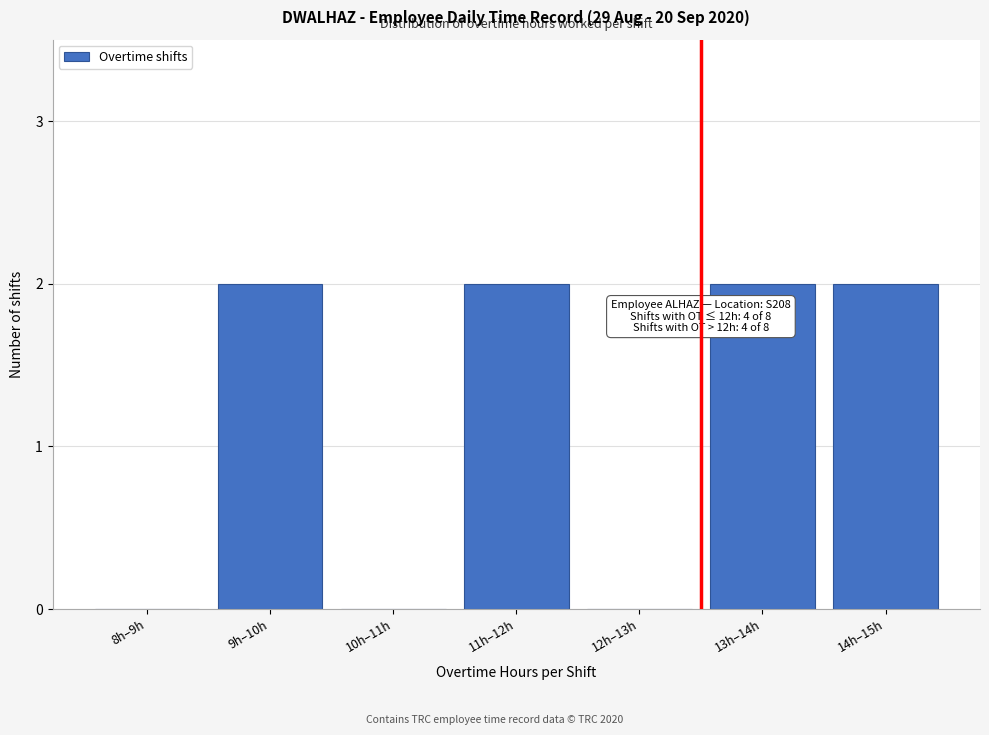

Reading left to right, extract all data points from this chart.

8h–9h=0	9h–10h=2	10h–11h=0	11h–12h=2	12h–13h=0	13h–14h=2	14h–15h=2